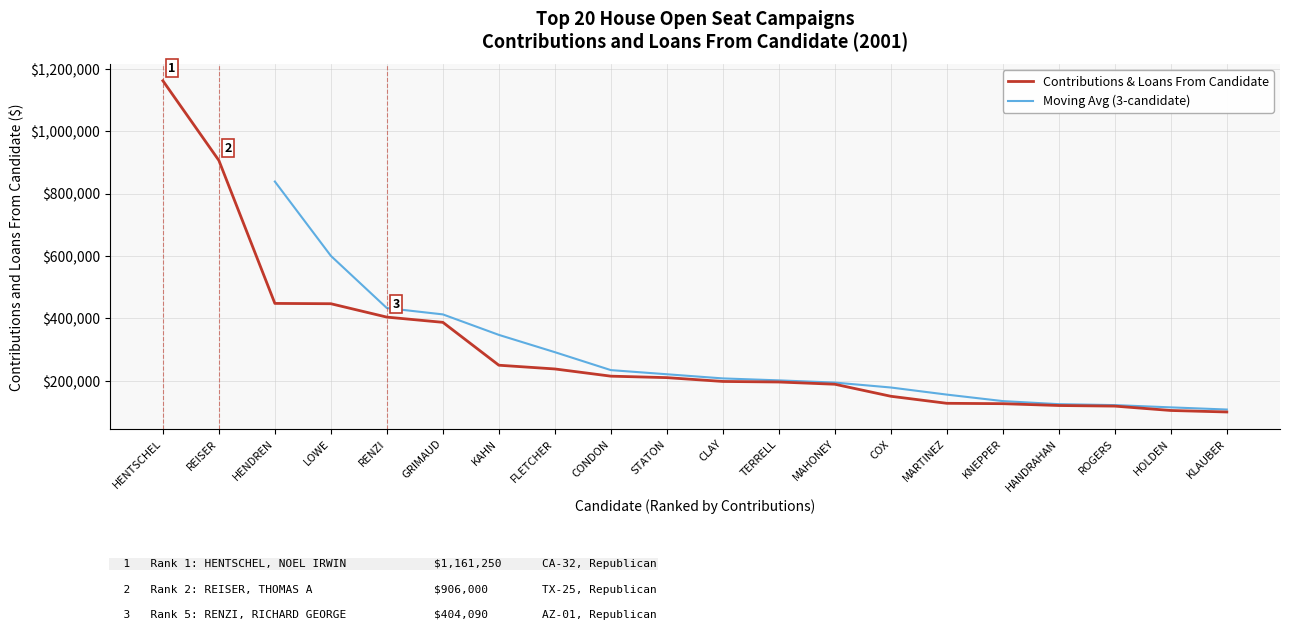

What is the difference between the second highest and second lowest values?

801000